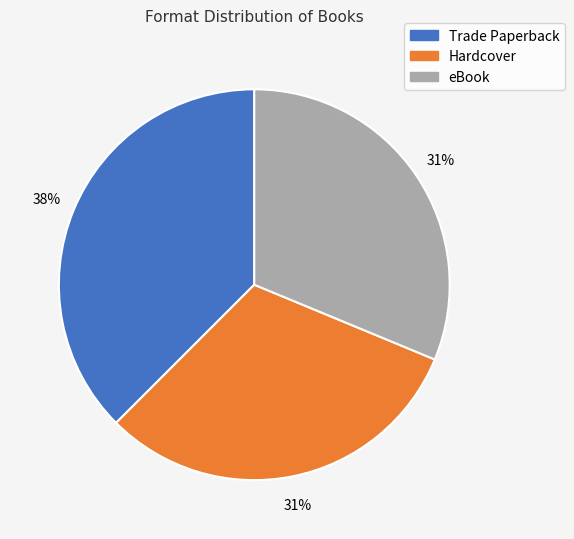

The Hardcover slice represents 38% of the pie. True or false?

False